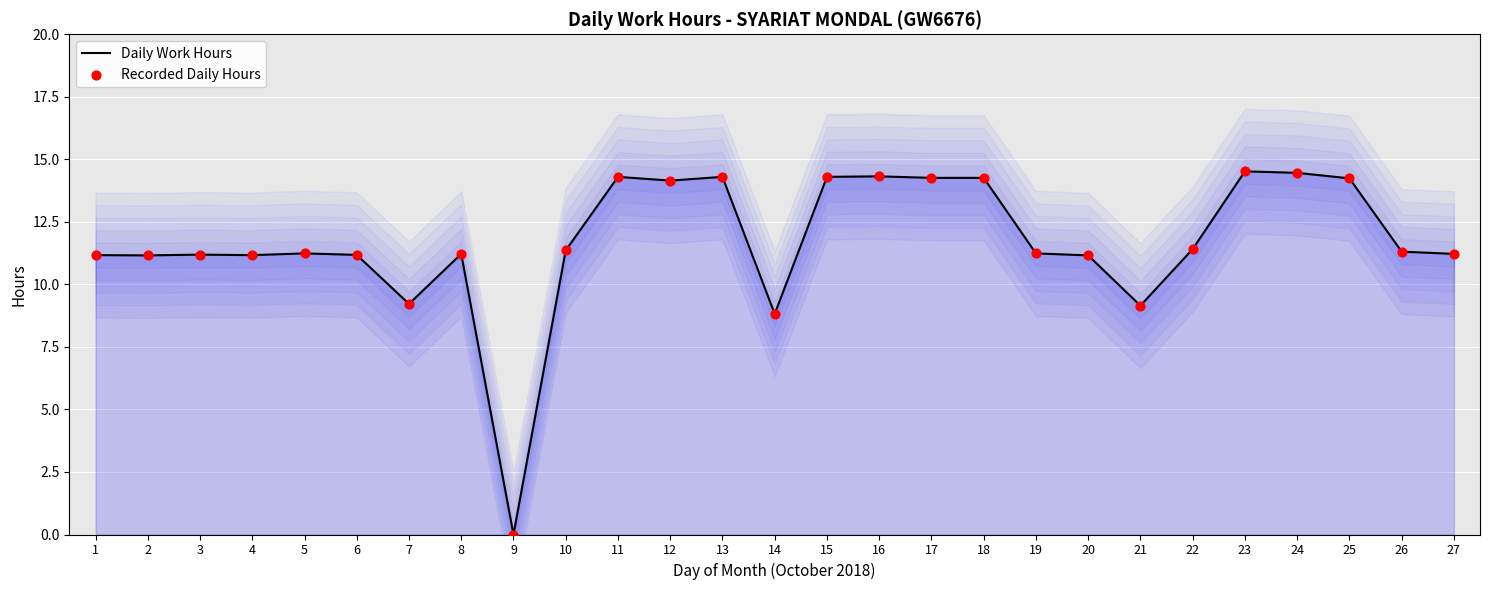

At which category is the sum across all series the highest?

23